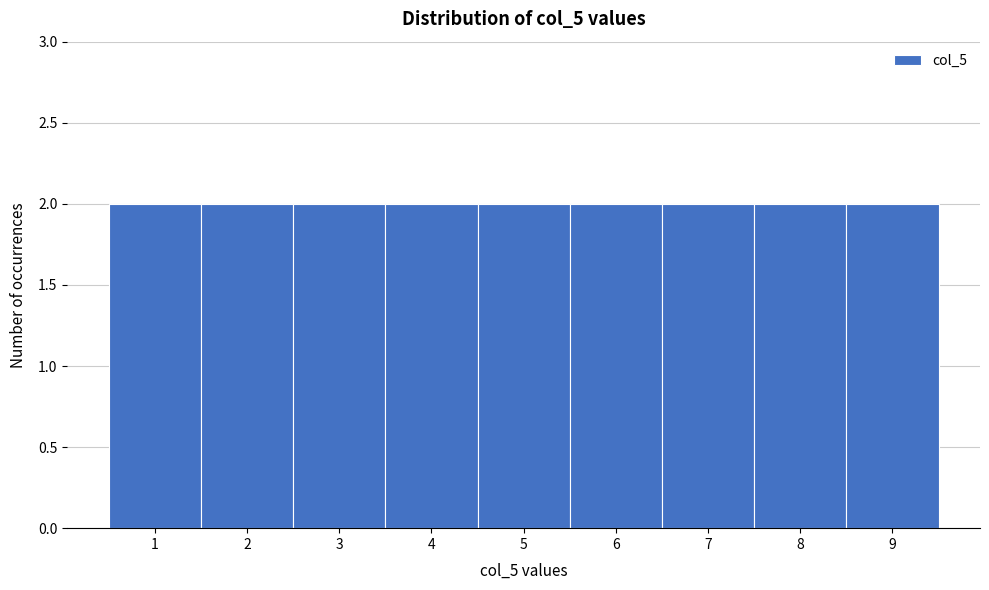

Reading left to right, transcribe this chart: for each bar, give the range it covers on the x-axis and its height. The values are not printed on the chart, so give them approximately, as read against the axis.

0.5 to 1.5: 2
1.5 to 2.5: 2
2.5 to 3.5: 2
3.5 to 4.5: 2
4.5 to 5.5: 2
5.5 to 6.5: 2
6.5 to 7.5: 2
7.5 to 8.5: 2
8.5 to 9.5: 2